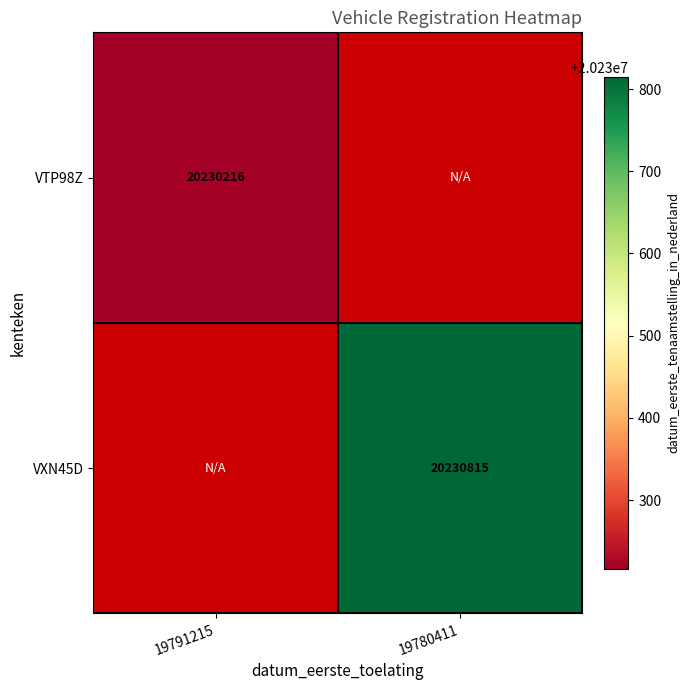

The VXN45D series shows 9080888 at 19780411. True or false?

False